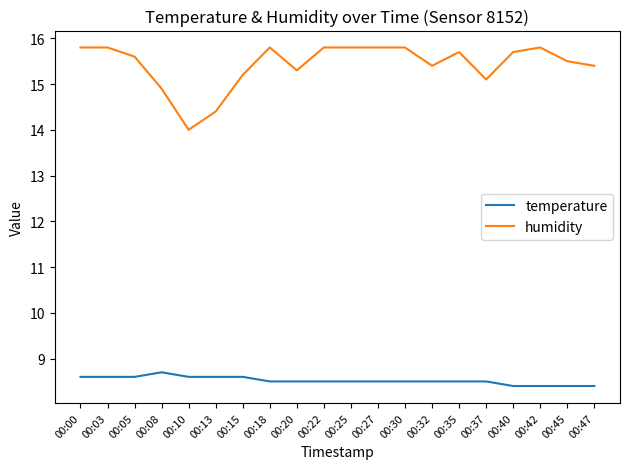

What are all the series names shown in the legend?

temperature, humidity